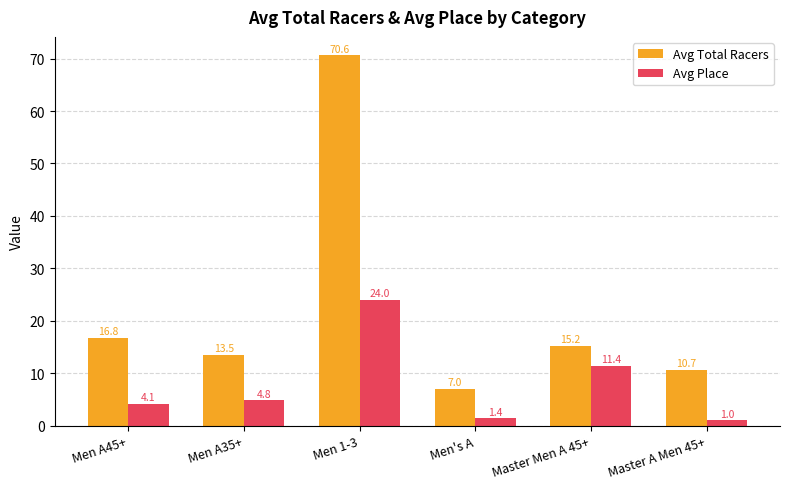

What is the difference between the maximum and minimum values in the Avg Total Racers series?

63.6